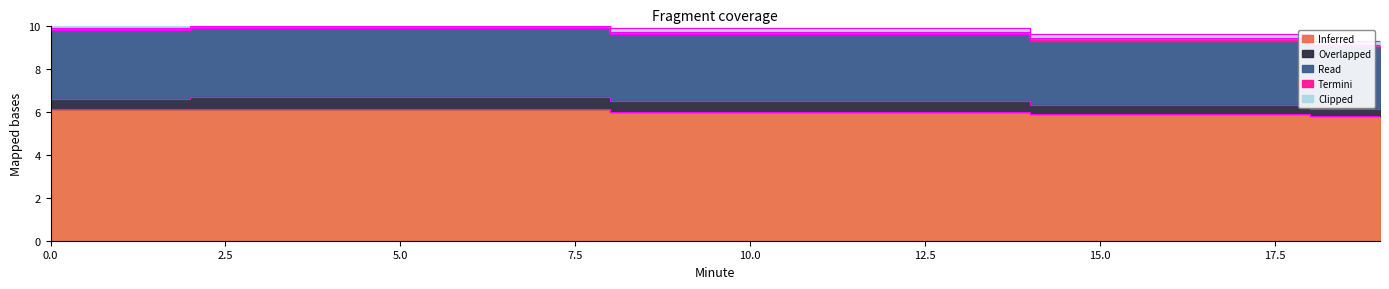

At which label is Overlapped closest to 6?

18